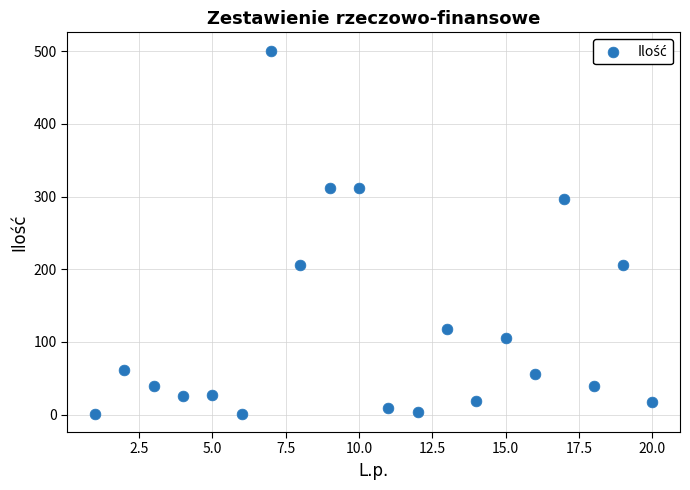

What is the range of Y values (max minus min)?

500.0